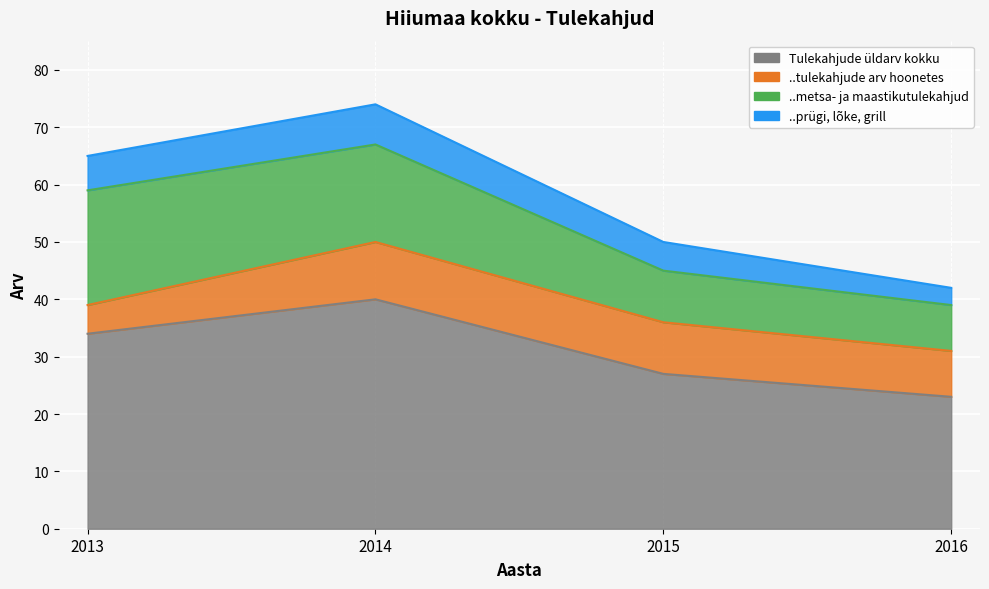

Reading left to right, transcribe all the data shown in this chart.

Tulekahjude üldarv kokku: 34	40	27	23
..tulekahjude arv hoonetes: 5	10	9	8
..metsa- ja maastikutulekahjud: 20	17	9	8
..prügi, lõke, grill: 6	7	5	3